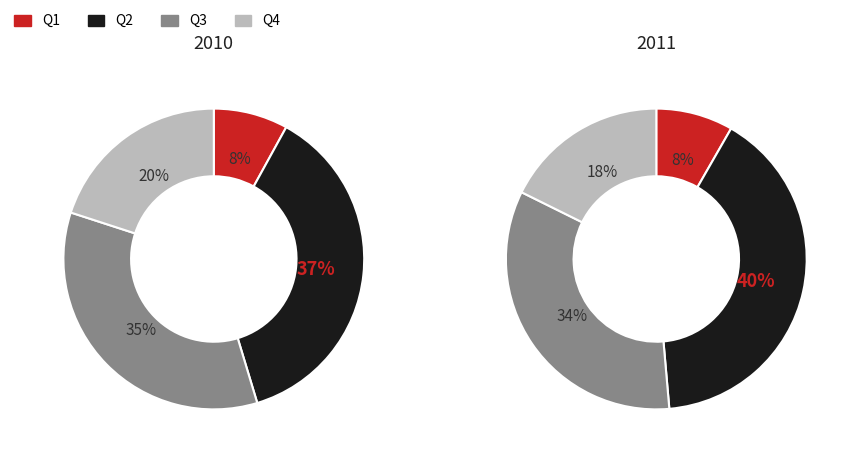

What percentage is the Q2 slice, to the nearest percent?

40%